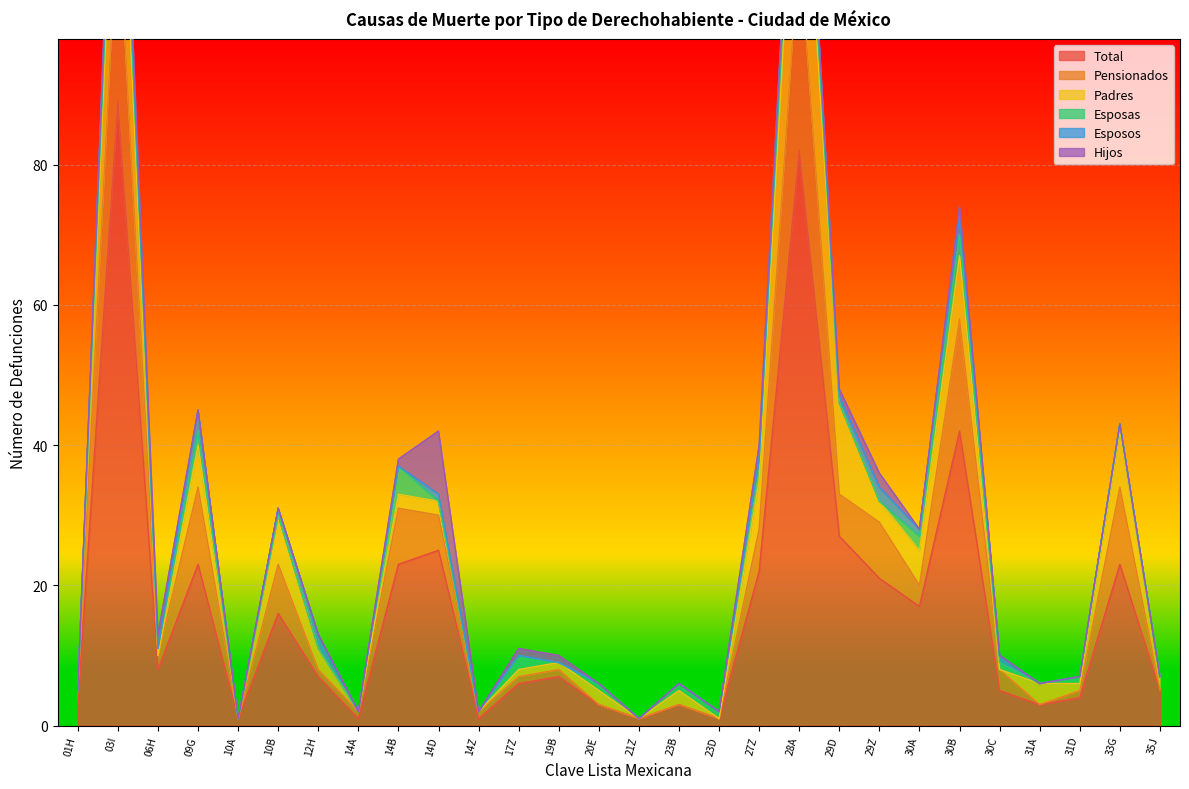

Where does the Total series first go above 7?

03I